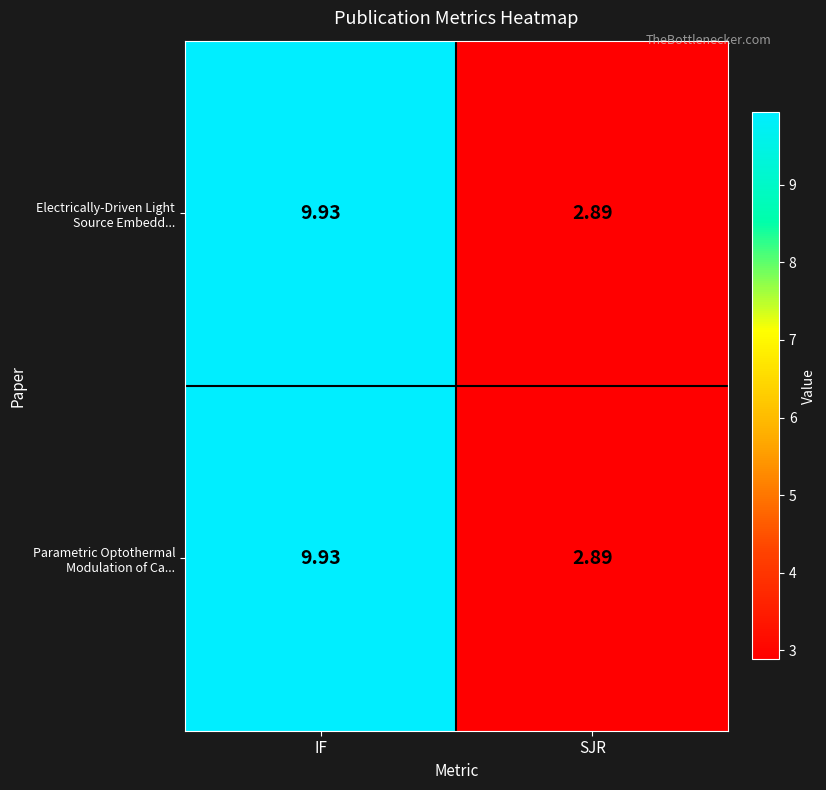

List the labels in order of Parametric Optothermal Modulation of Ca... value, largest first.

IF, SJR